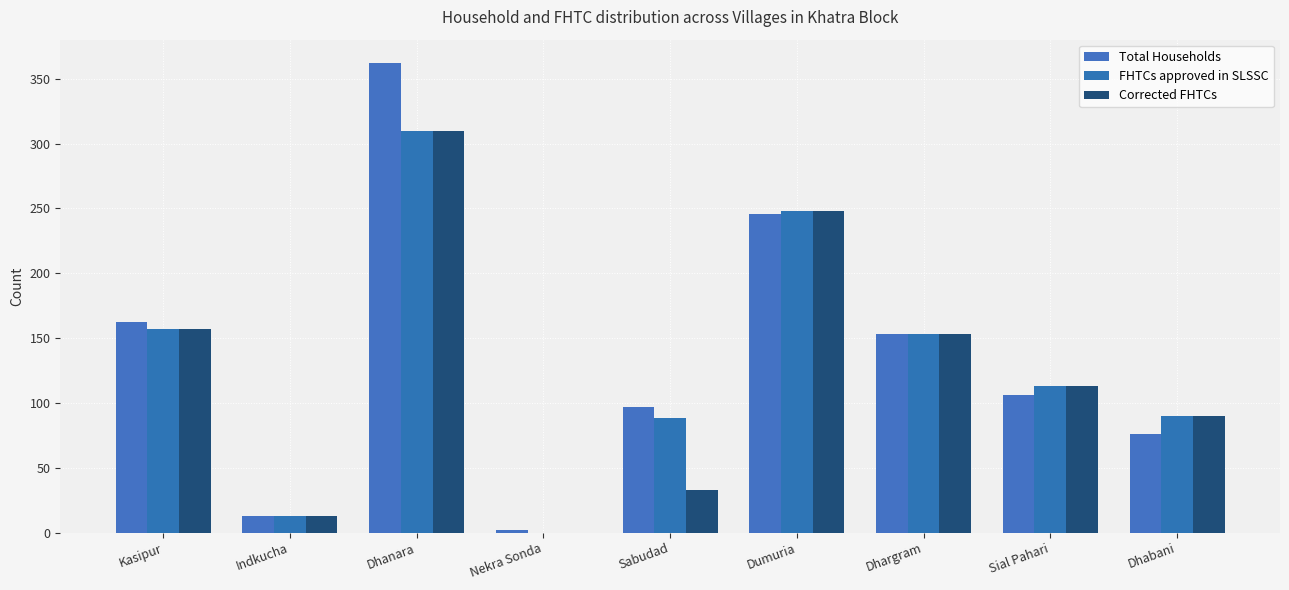

Read the FHTCs approved in SLSSC value at Dumuria, to the nearest 10.

250